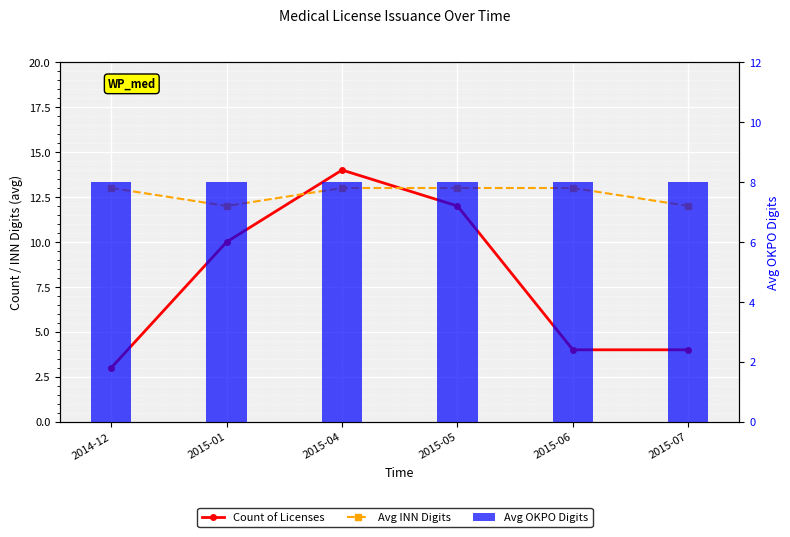

What is the value of the Avg OKPO Digits bar at the 5th from the left?

8